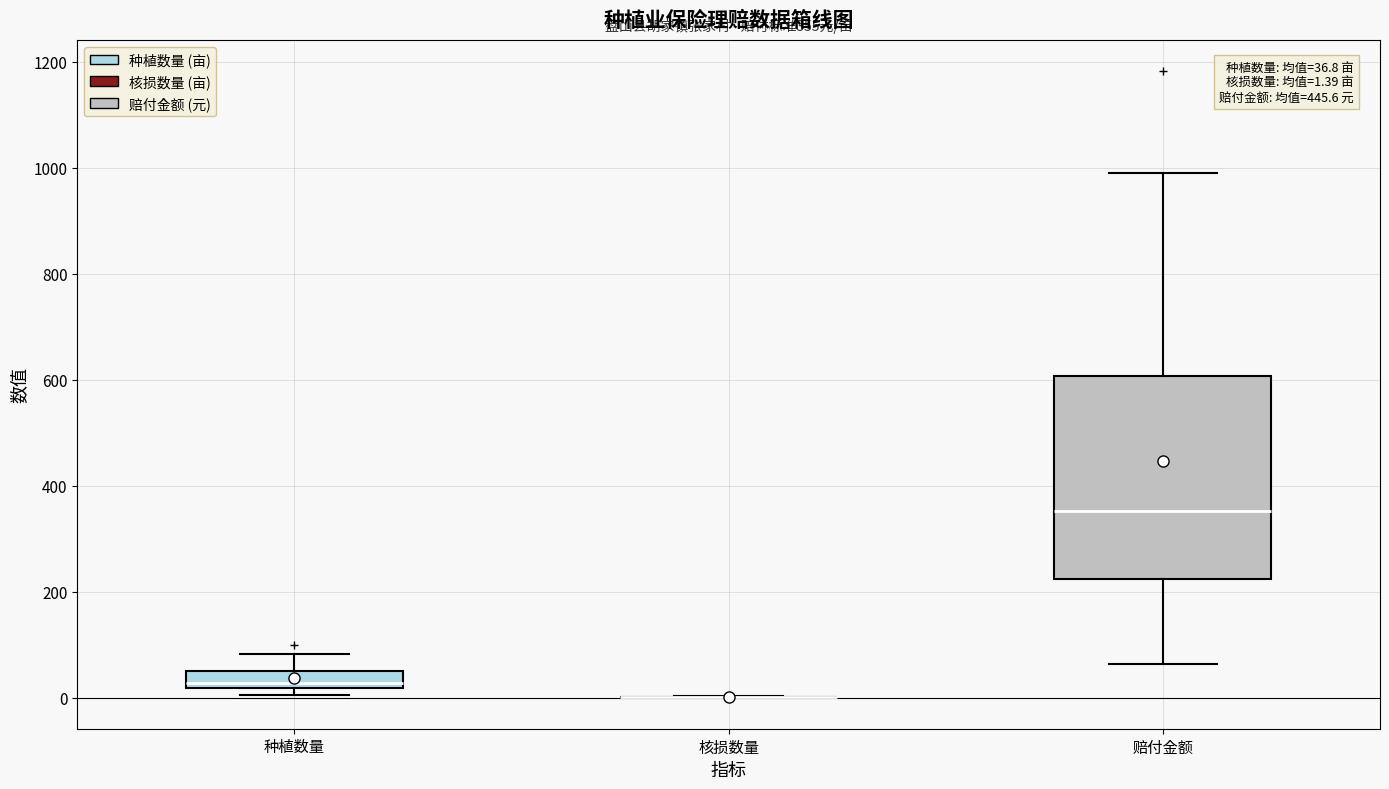

Which box is the tallest, from its lower edge to its upper edge?

赔付金额